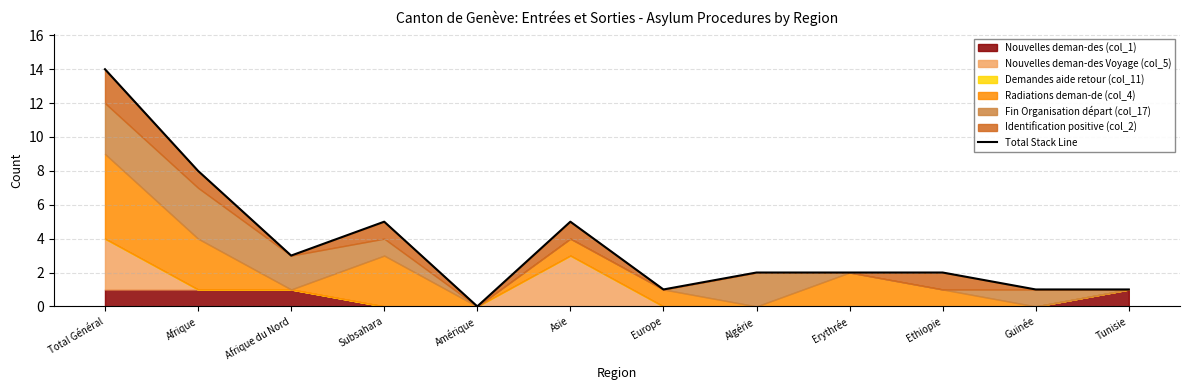

Where is the first local maximum?

Subsahara